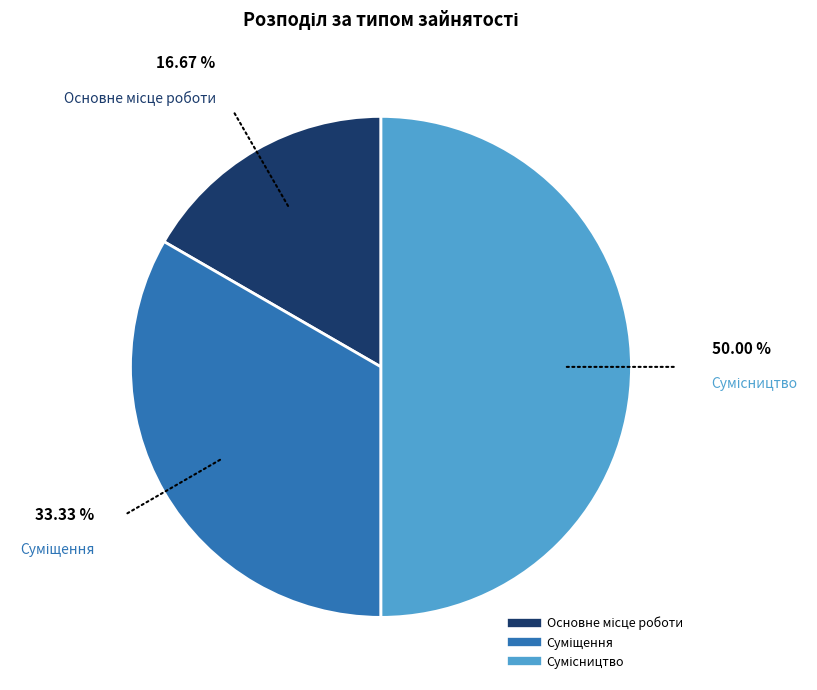

Is the sum of Сумісництво and Суміщення greater than half?

Yes